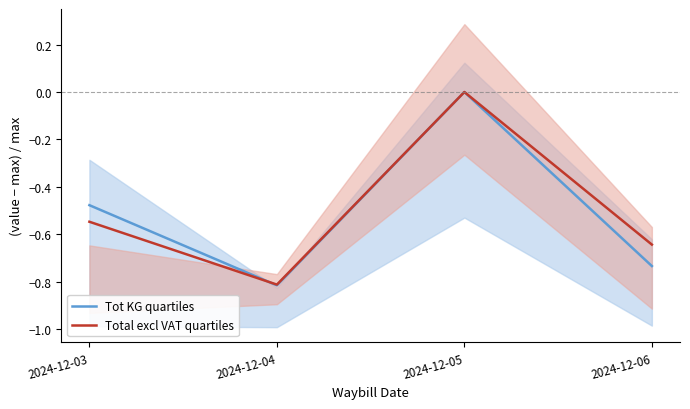

How many series are shown in this chart?

2